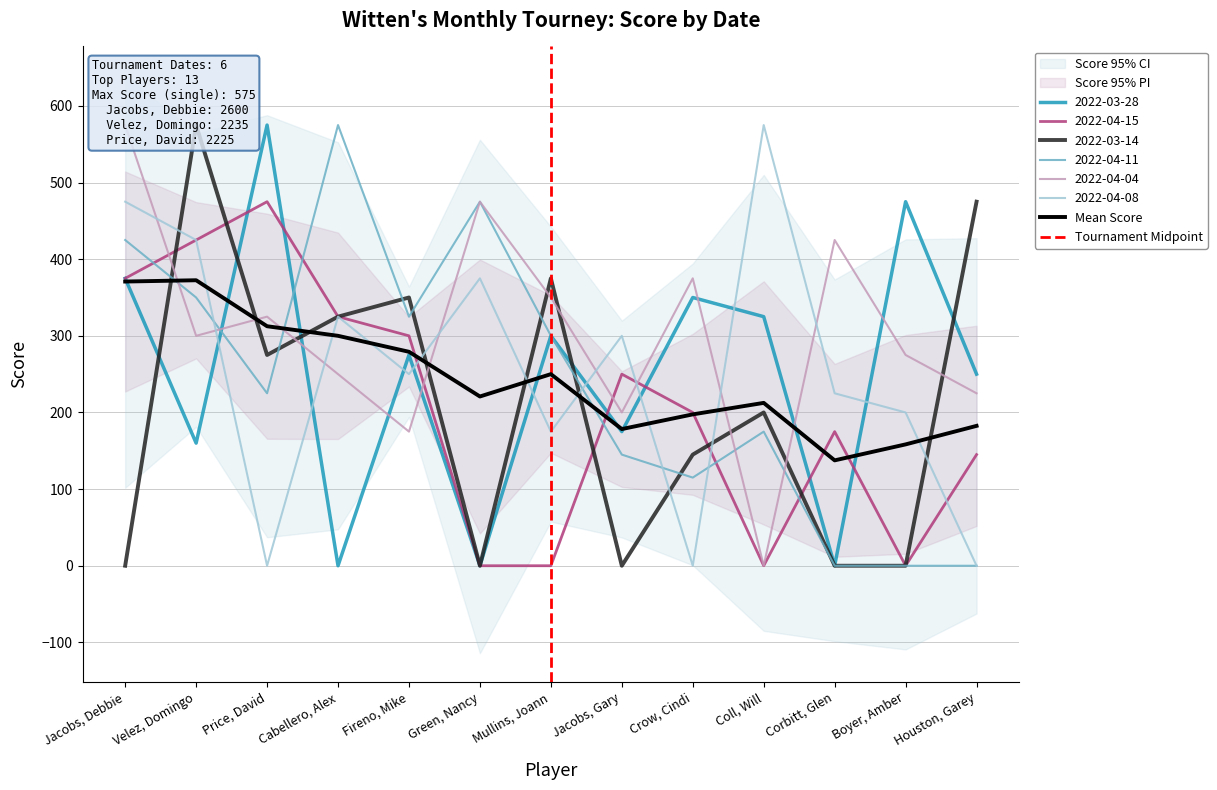

Rank the series by their maximum value, from lowest to highest.

2022-04-15, 2022-03-28, 2022-03-14, 2022-04-11, 2022-04-04, 2022-04-08